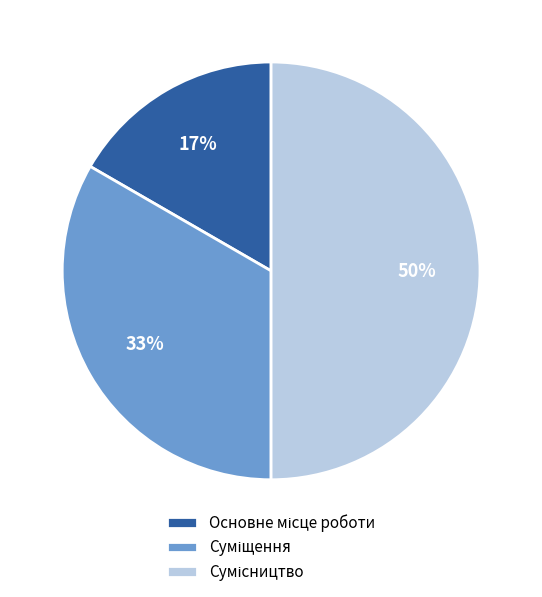

To the nearest percent, what is the difference between the largest and smallest slice percentages?

33%